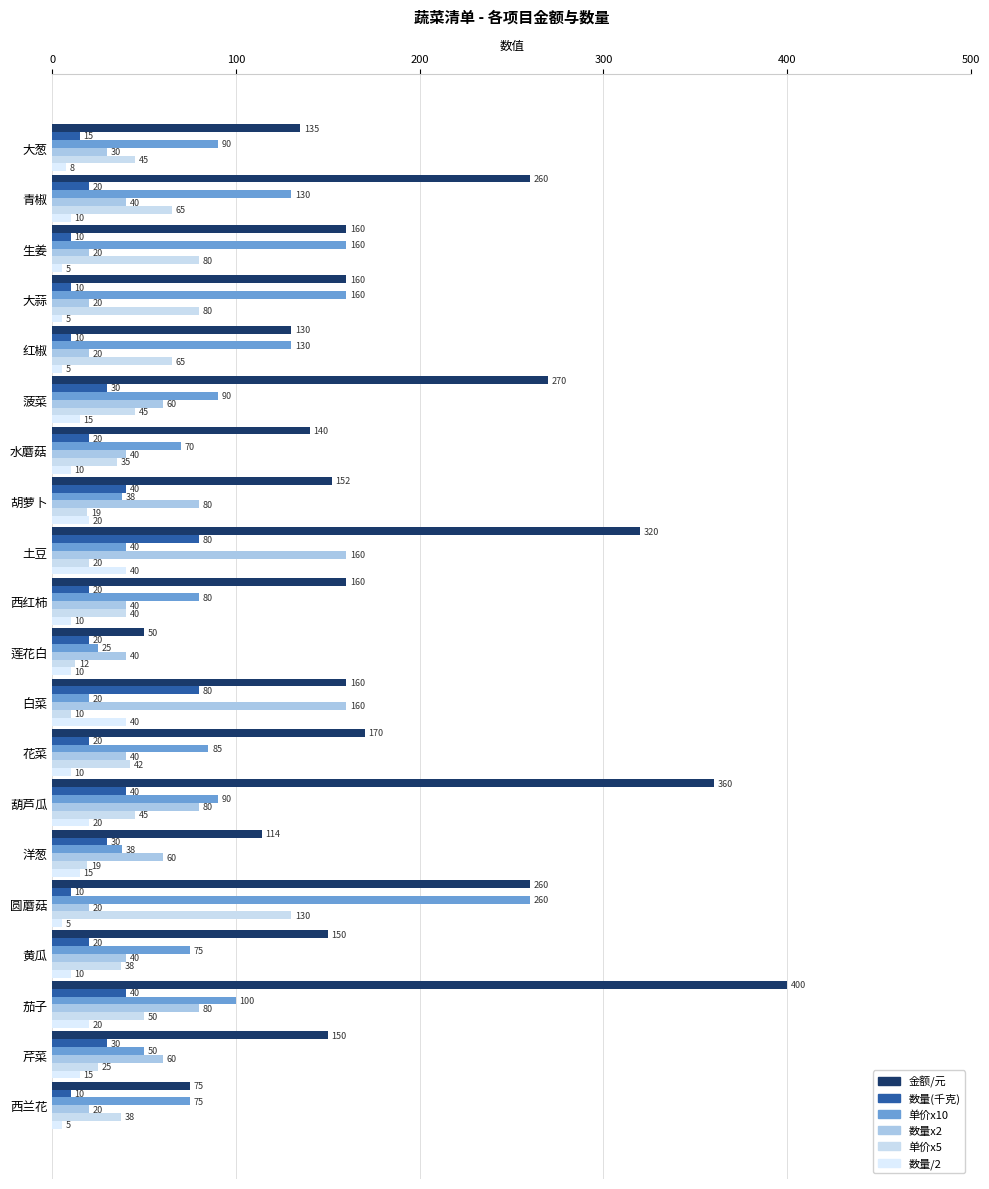

Count the number of categories in the chart.

20